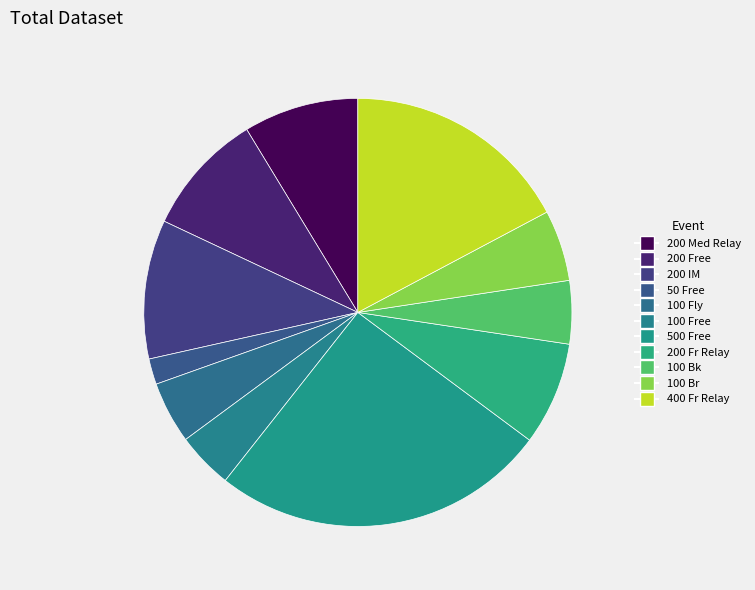

What is the smallest slice in the pie chart?

50 Free